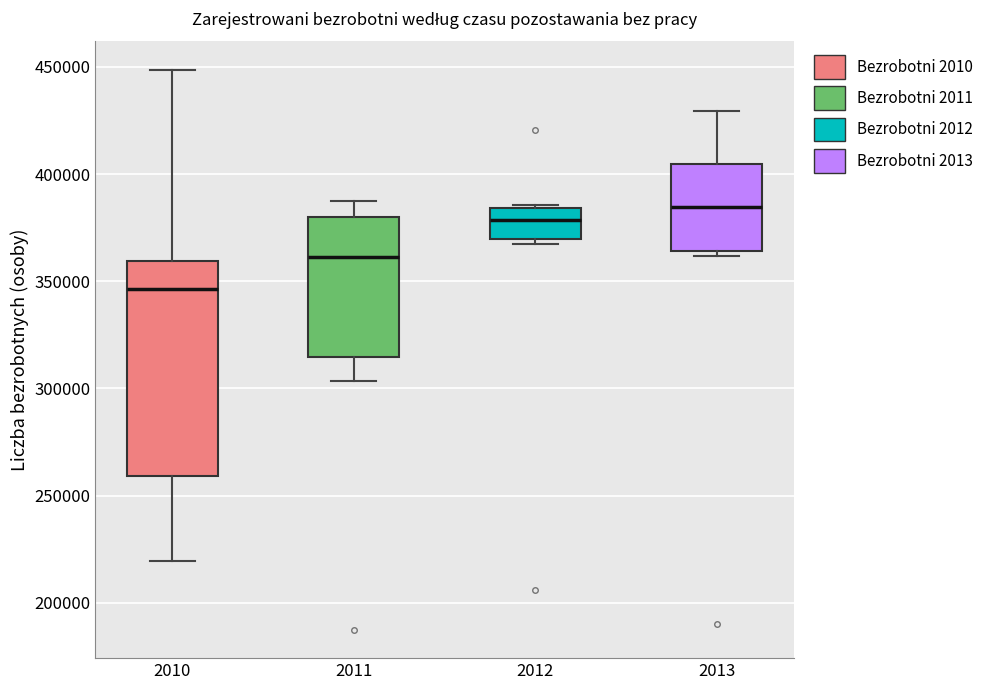

Where is the lower edge of the box at x = 2010 on the y-axis? The values are not printed on the chart, so give them approximately, as read against the axis.

260000